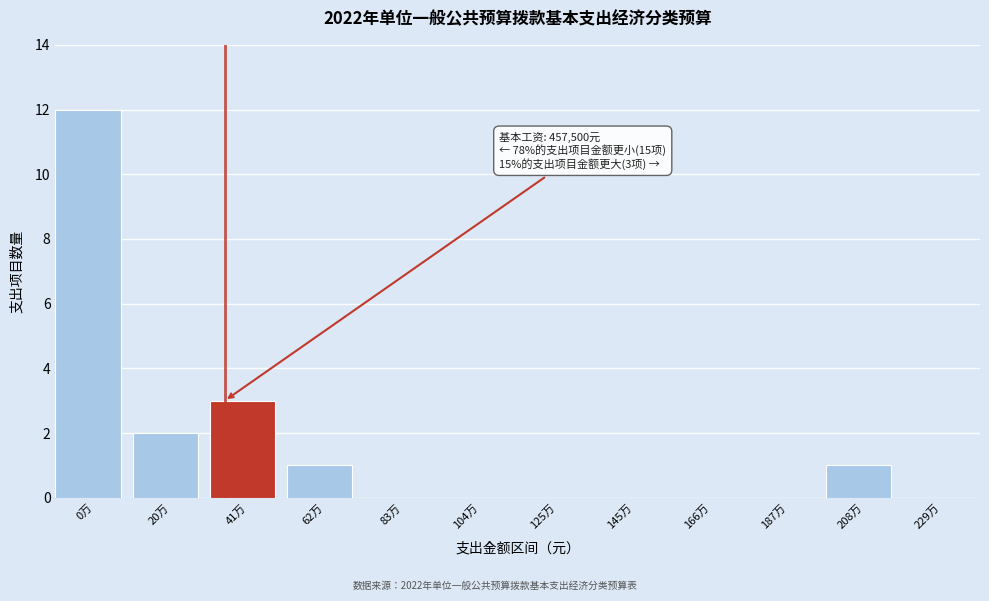

Reading left to right, list all the values displayed in this chart.

0万=12	20万=2	41万=3	62万=1	83万=0	104万=0	125万=0	145万=0	166万=0	187万=0	208万=1	229万=0